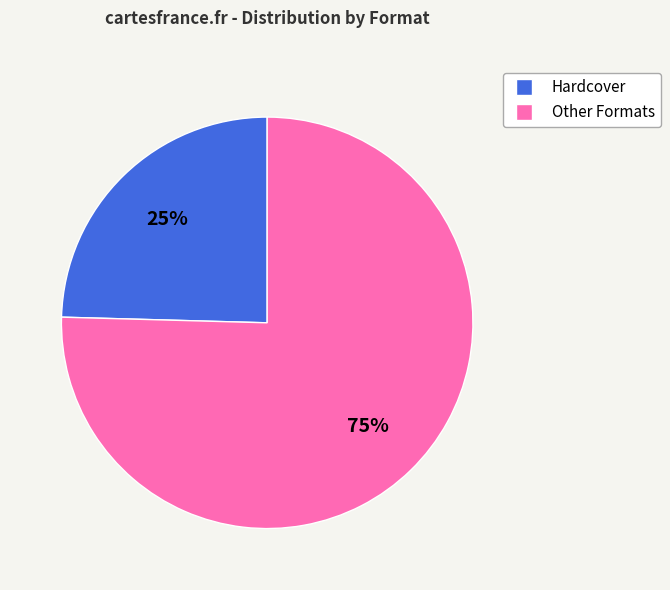

To the nearest percent, what portion does Other Formats represent?

75%